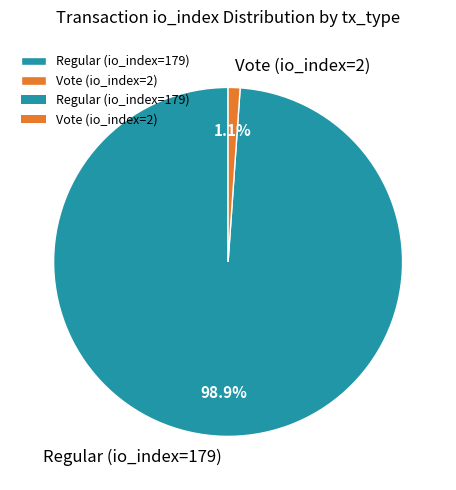

How many slices are in this pie chart?

2